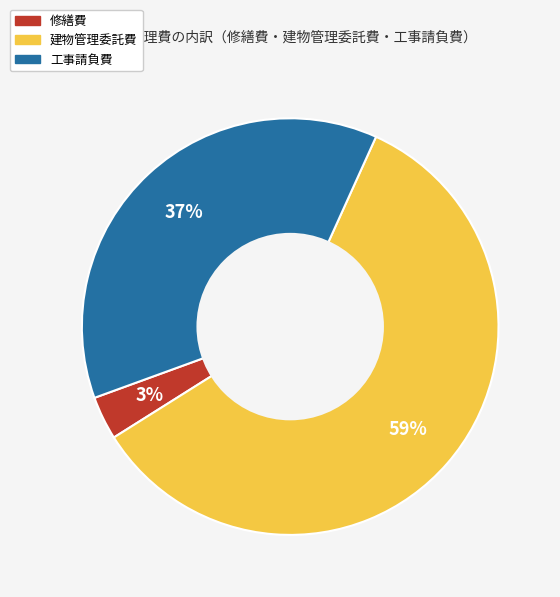

To the nearest percent, what portion does 修繕費 represent?

3%